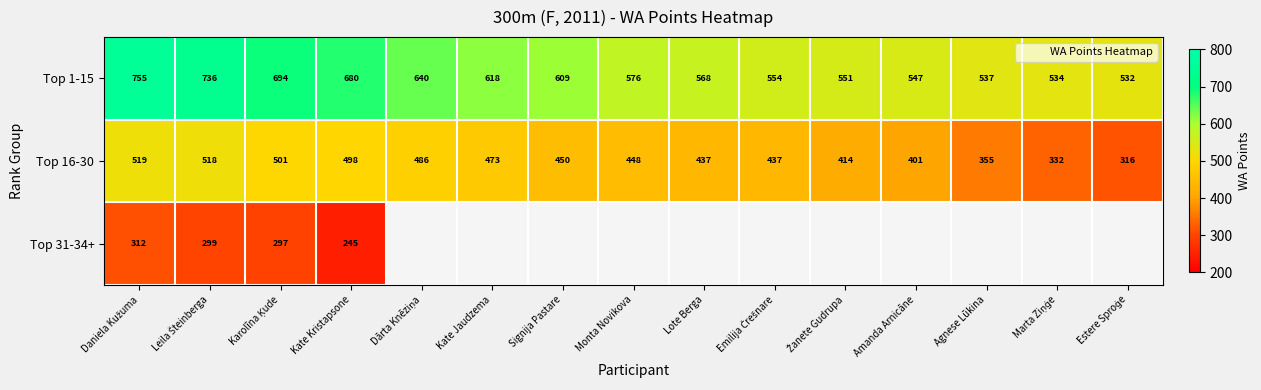

How many values in the Top 16-30 series are below 448?

7